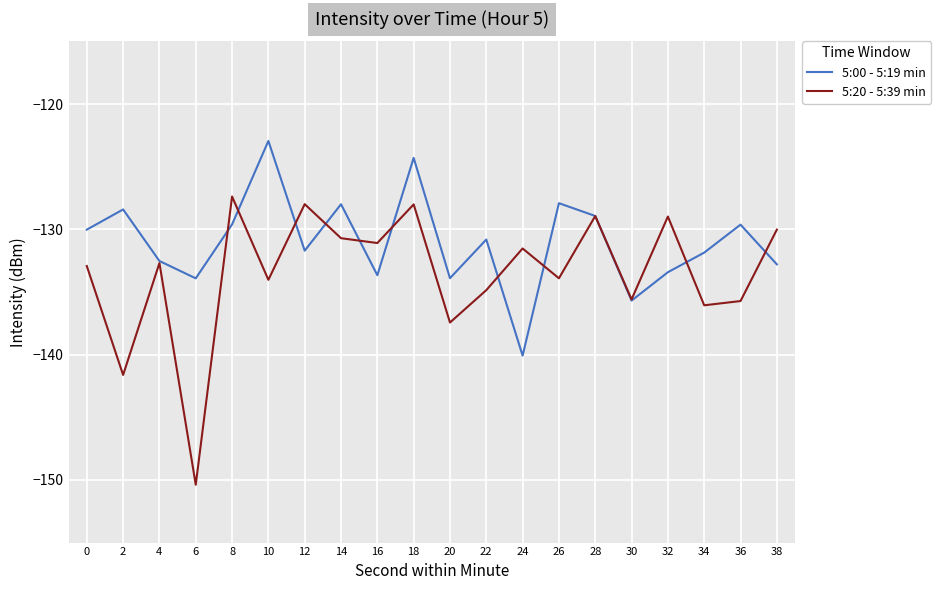

What is the spread (max minus min) of values at 26?

6.0